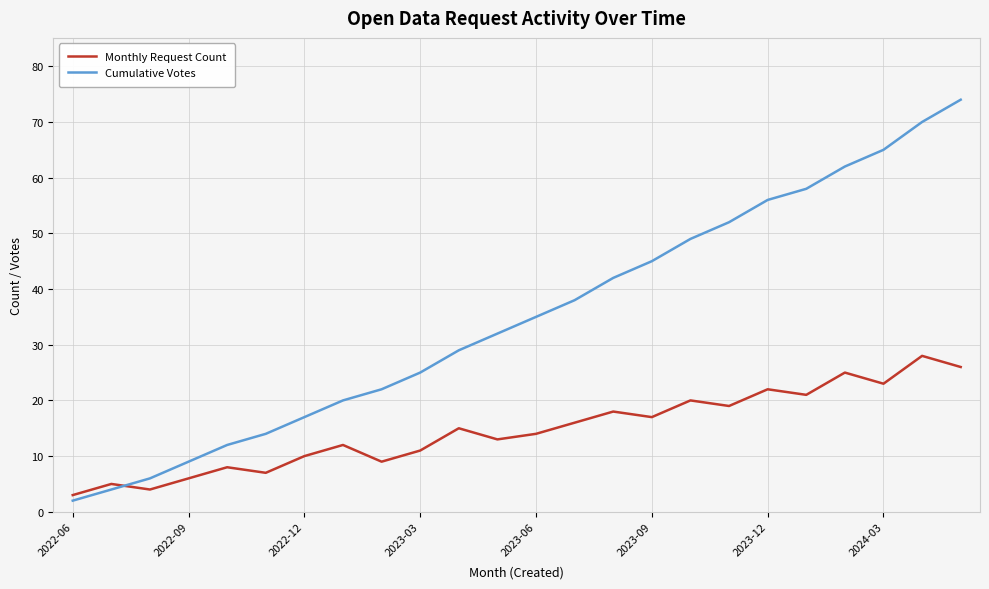

Which series has the largest total across all categories?

Cumulative Votes